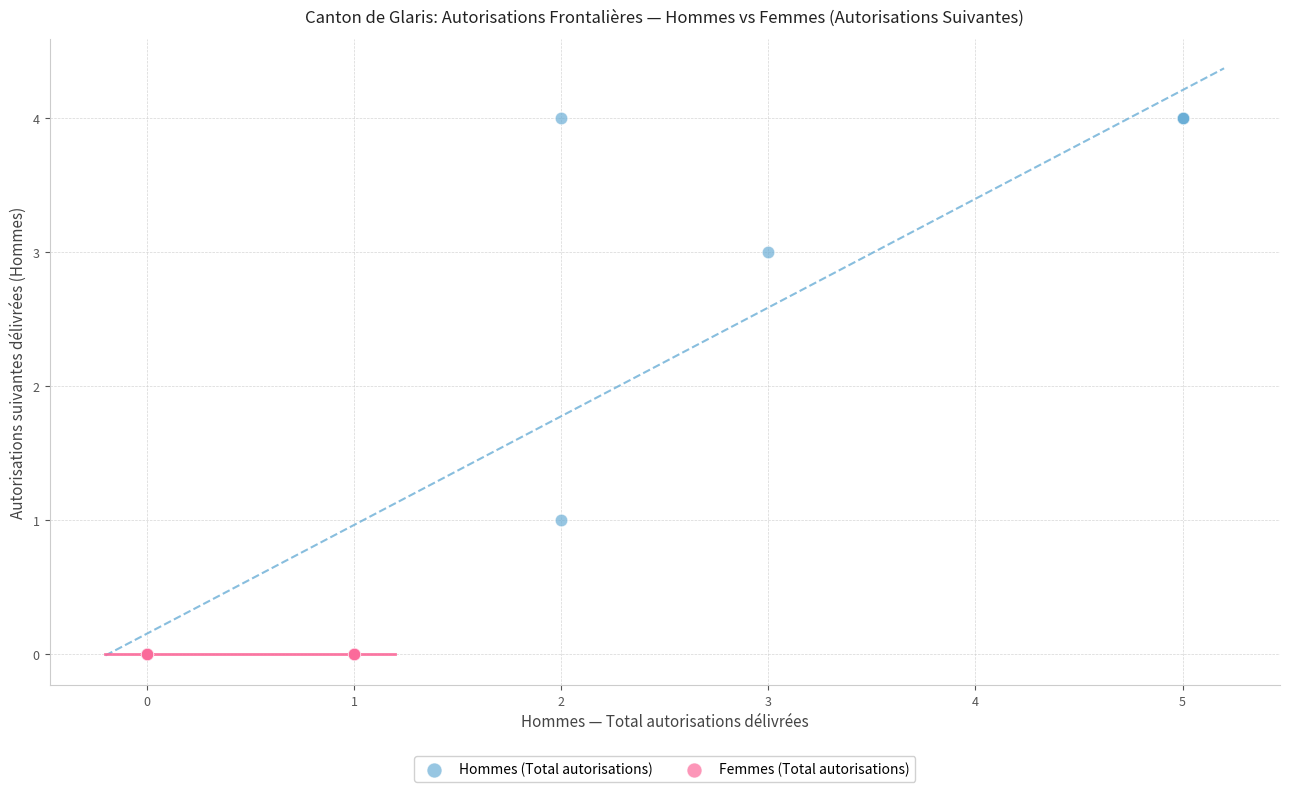

Which series contains the highest Y value?

Hommes (Total autorisations)